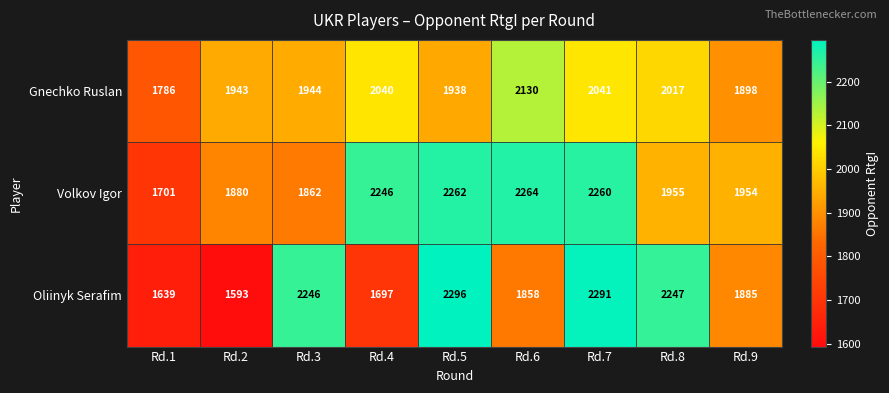

What is the difference between the Gnechko Ruslan values at Rd.7 and Rd.5?

103